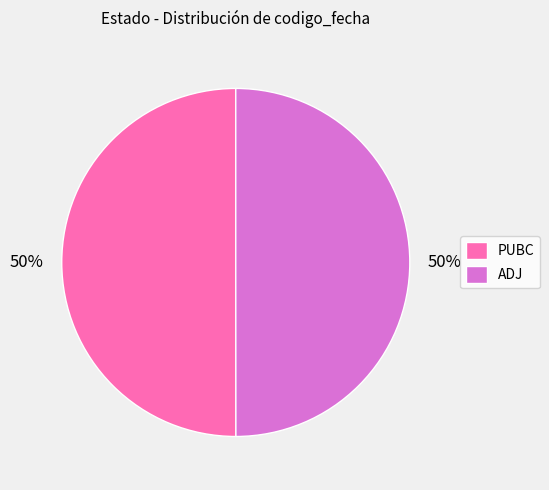

Count the number of slices in the pie.

2